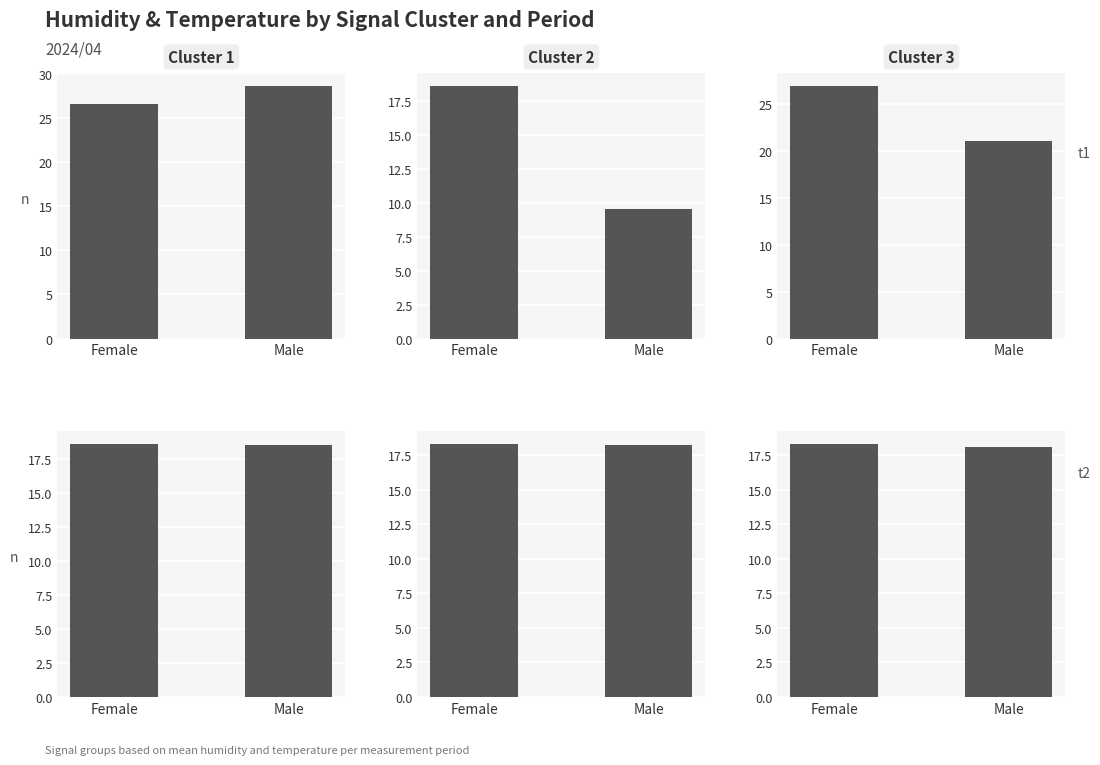

At which label is Cluster 1 closest to 18?

Male